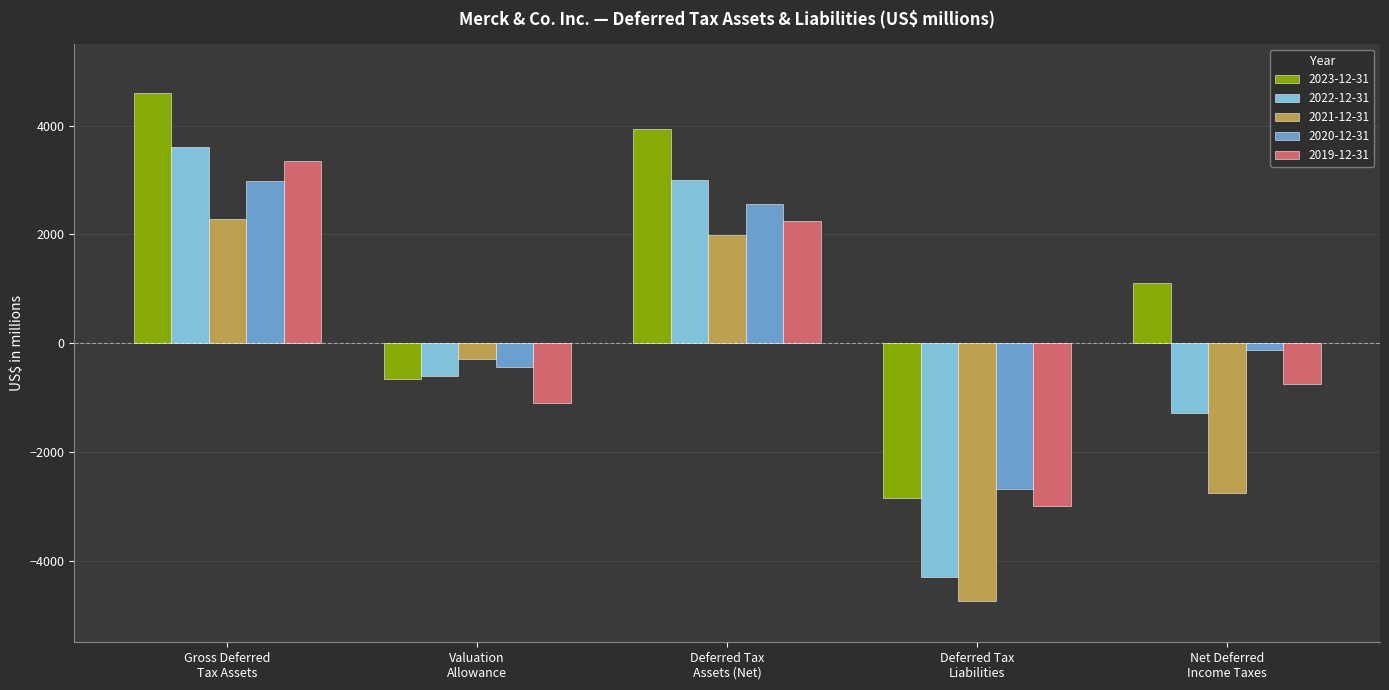

Which series has the largest total across all categories?

2023-12-31